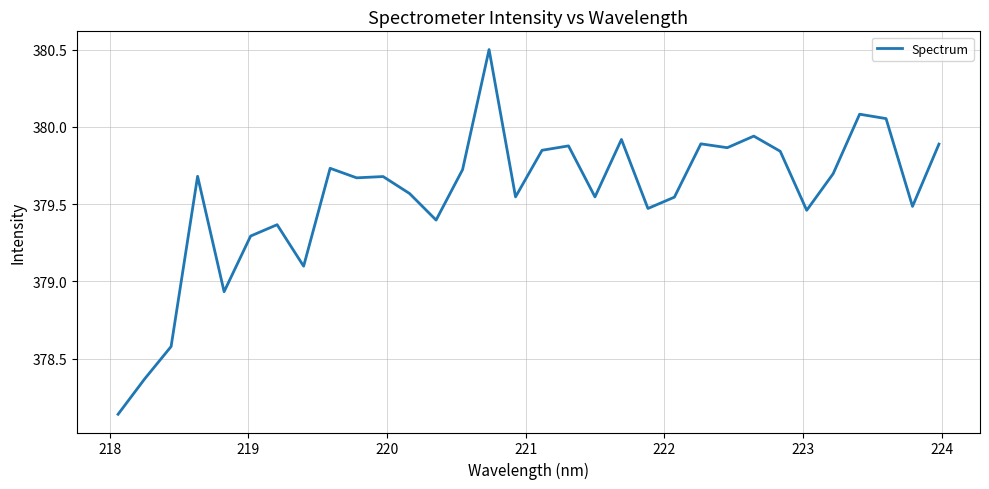

What is the maximum value shown in the chart?

380.5